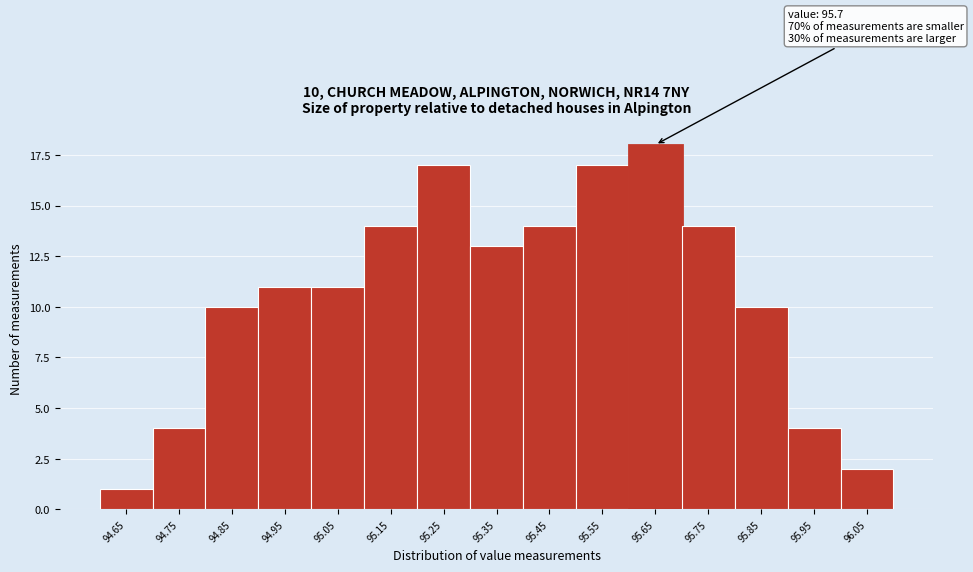

Reading right to left, transcribe all the data shown in this chart.

2	4	10	14	18	17	14	13	17	14	11	11	10	4	1